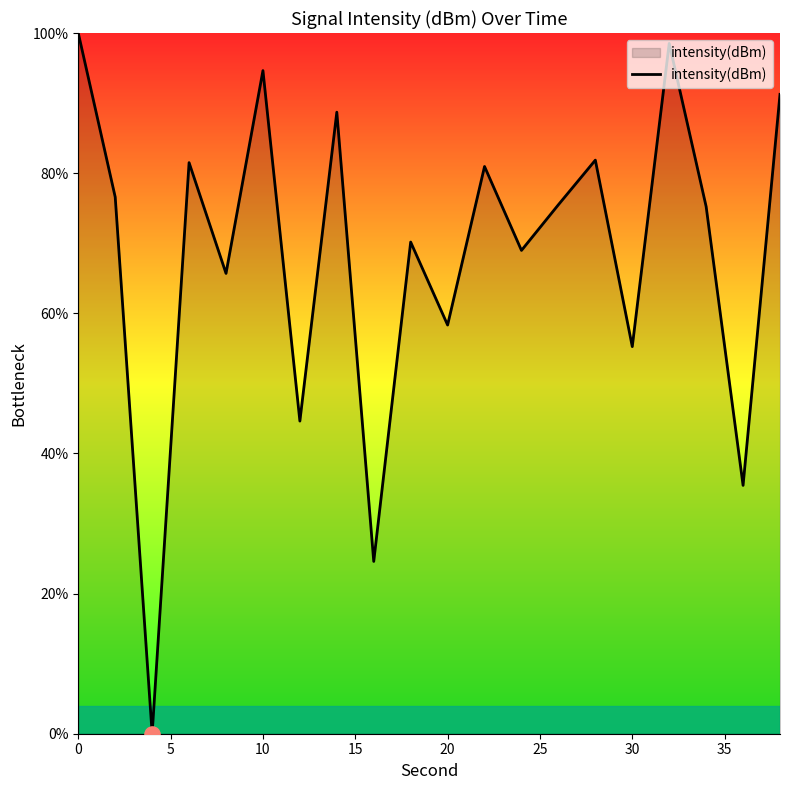

What is the difference between the maximum and minimum values?

100.0